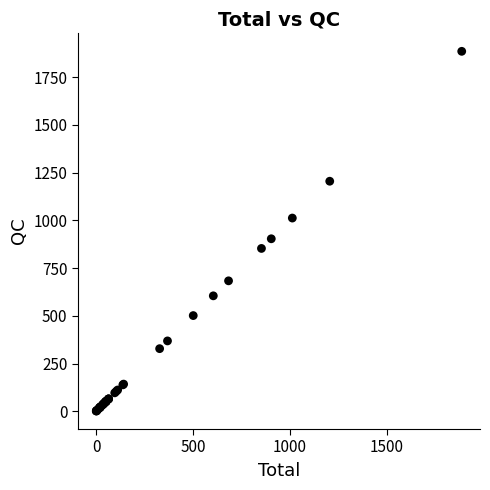

What Y value in the scatter plot is closest to 943?

903.6